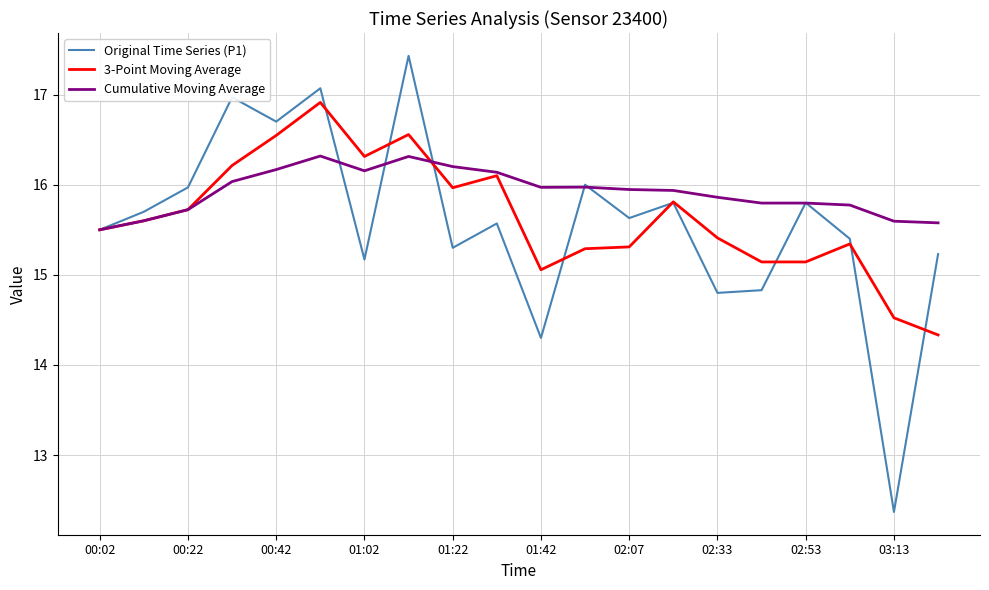

What is the smallest value displayed?

12.4